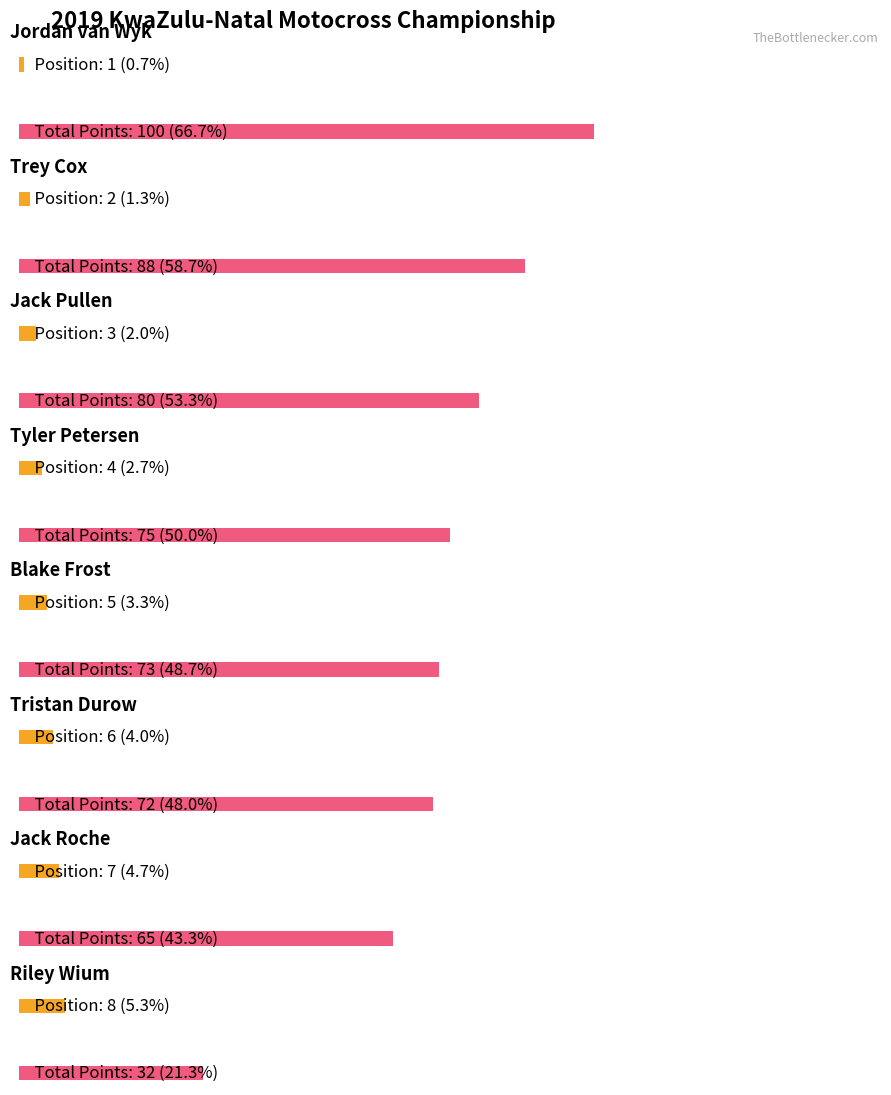

How many Position values are between 3 and 7?

5